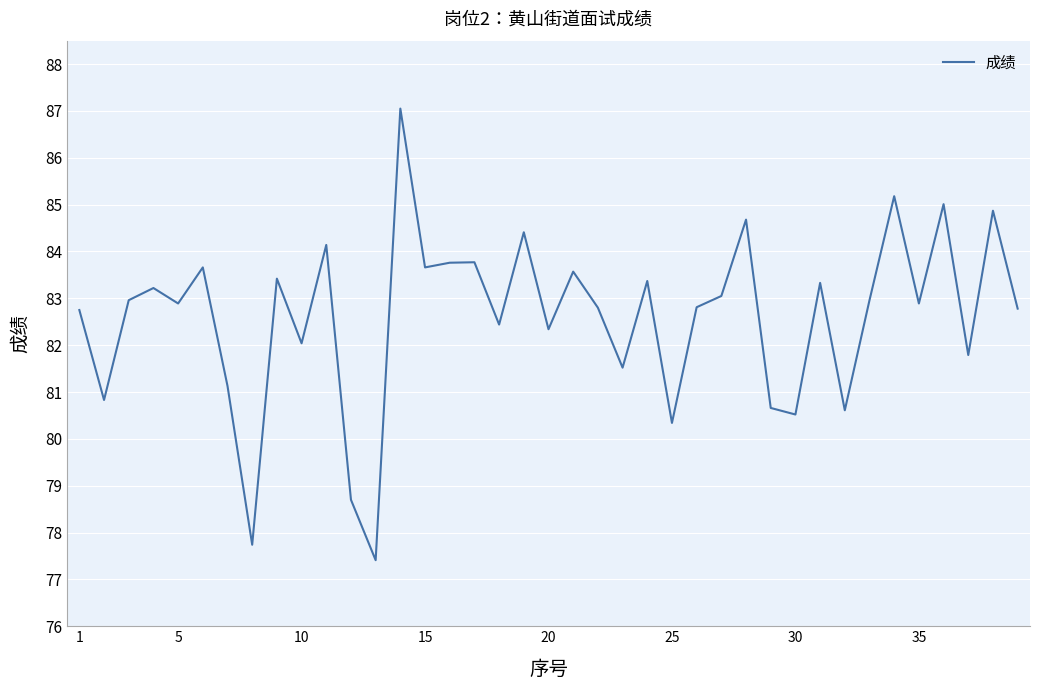

What is the minimum value shown in the chart?

77.4